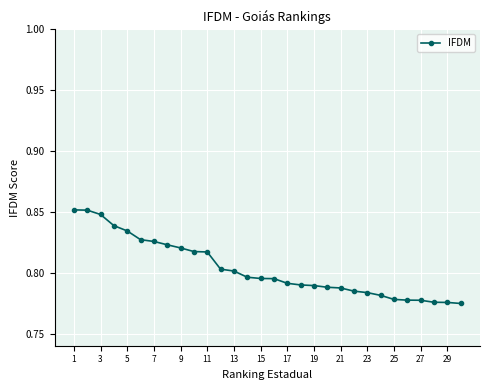

What is the sum of all values?

24.1